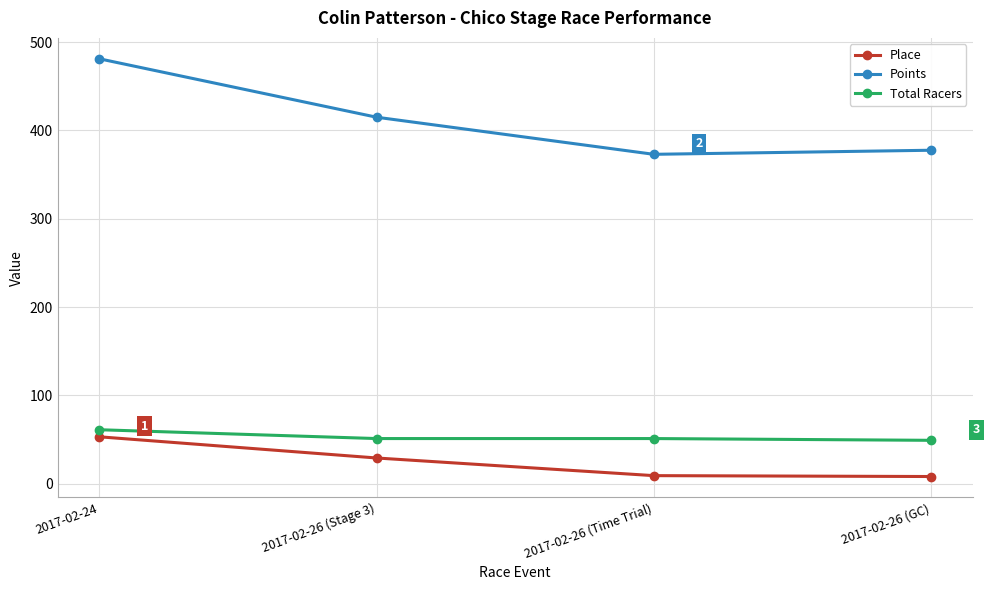

At which category does the chart reach its peak across all series?

2017-02-24